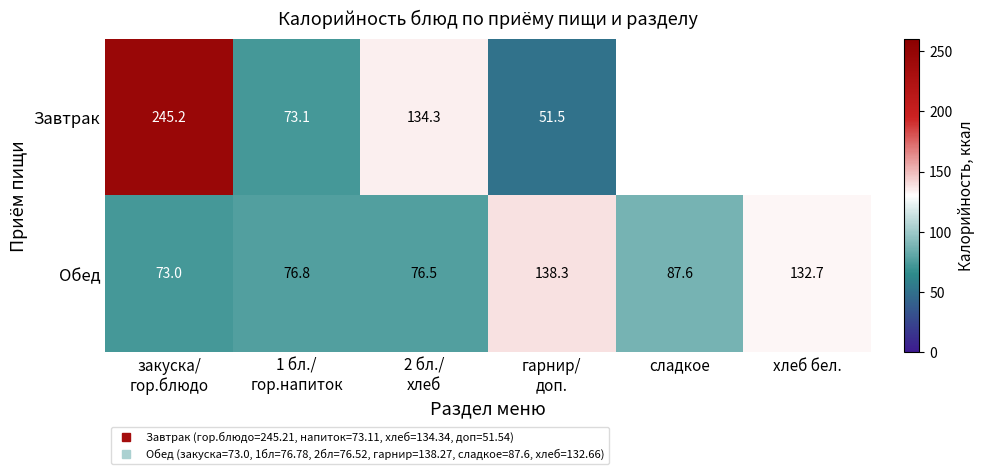

True or false: Обед has a value of 73.0 at закуска/ гор.блюдо.

True